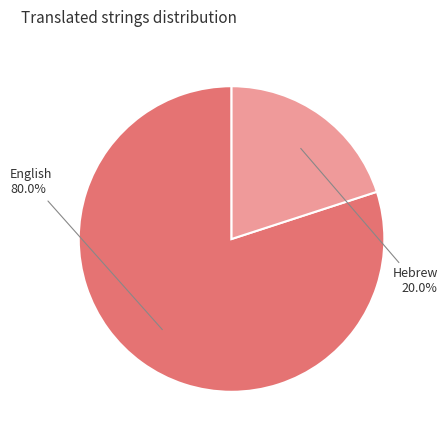

To the nearest percent, what percentage of the pie is Hebrew?

20%